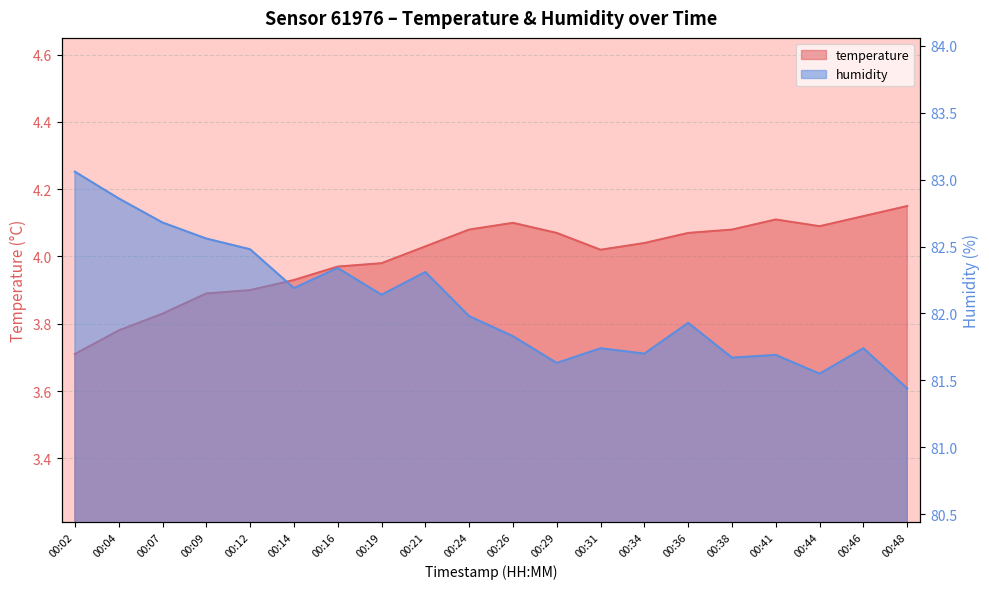

What is the sum of all temperature values?

80.0